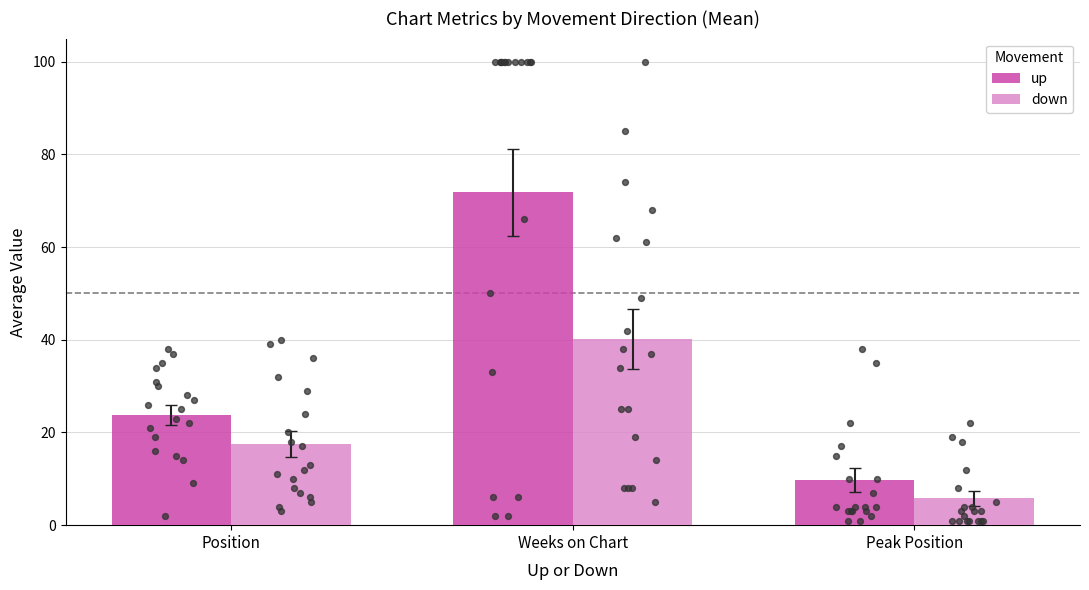

Which series contains the highest Y value?

up